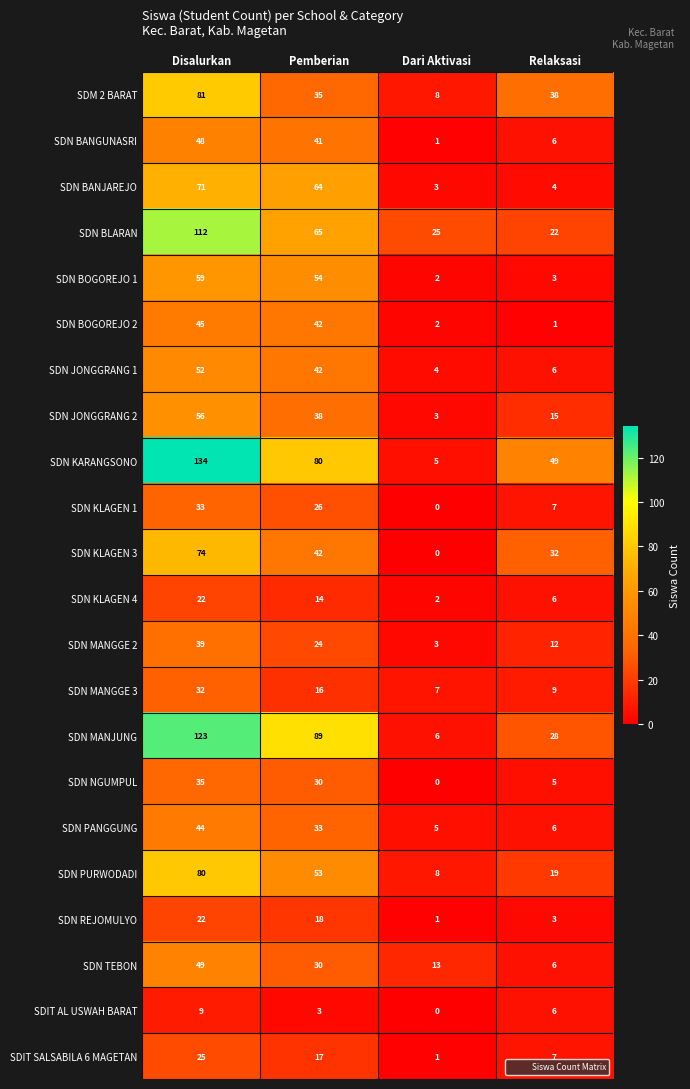

What is the average value of the SDN KLAGEN 3 series?

37